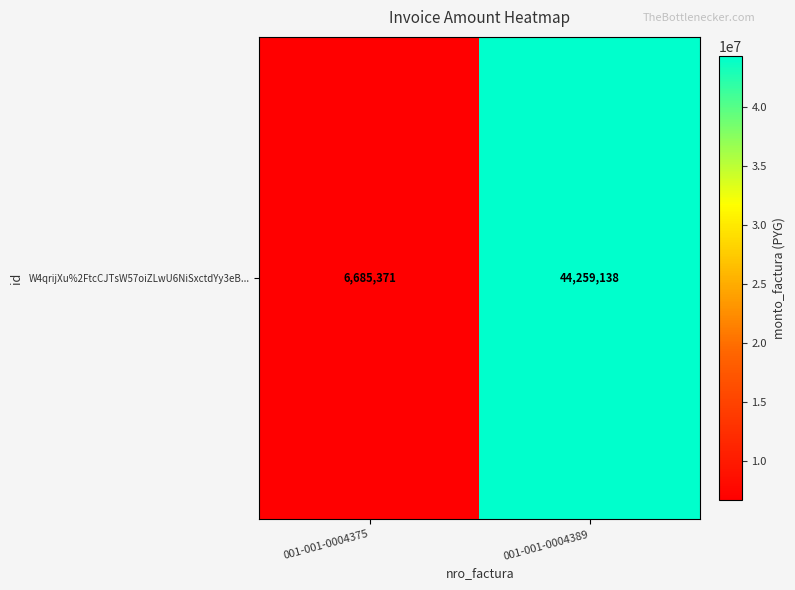

List the labels in order of value, largest first.

001-001-0004389, 001-001-0004375